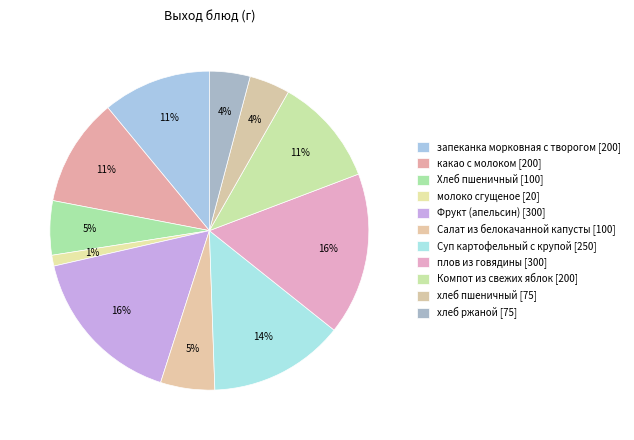

Is there a majority slice in this chart?

No